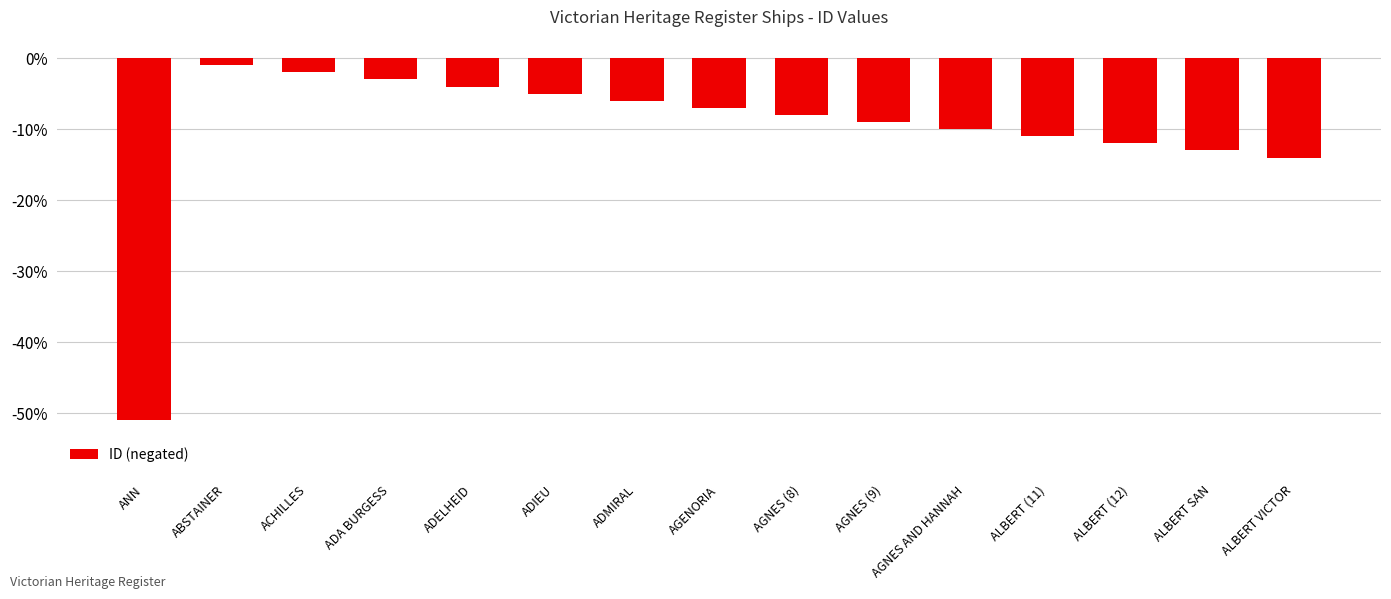

Is it true that the value at ADMIRAL is -6?

True